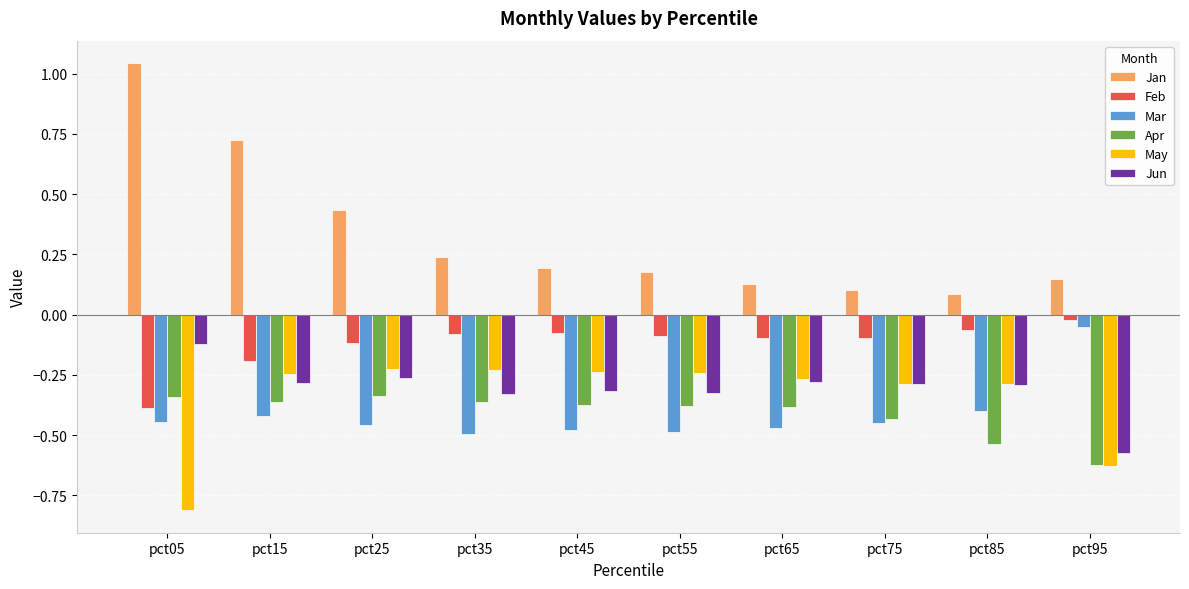

What are all the series names shown in the legend?

Jan, Feb, Mar, Apr, May, Jun